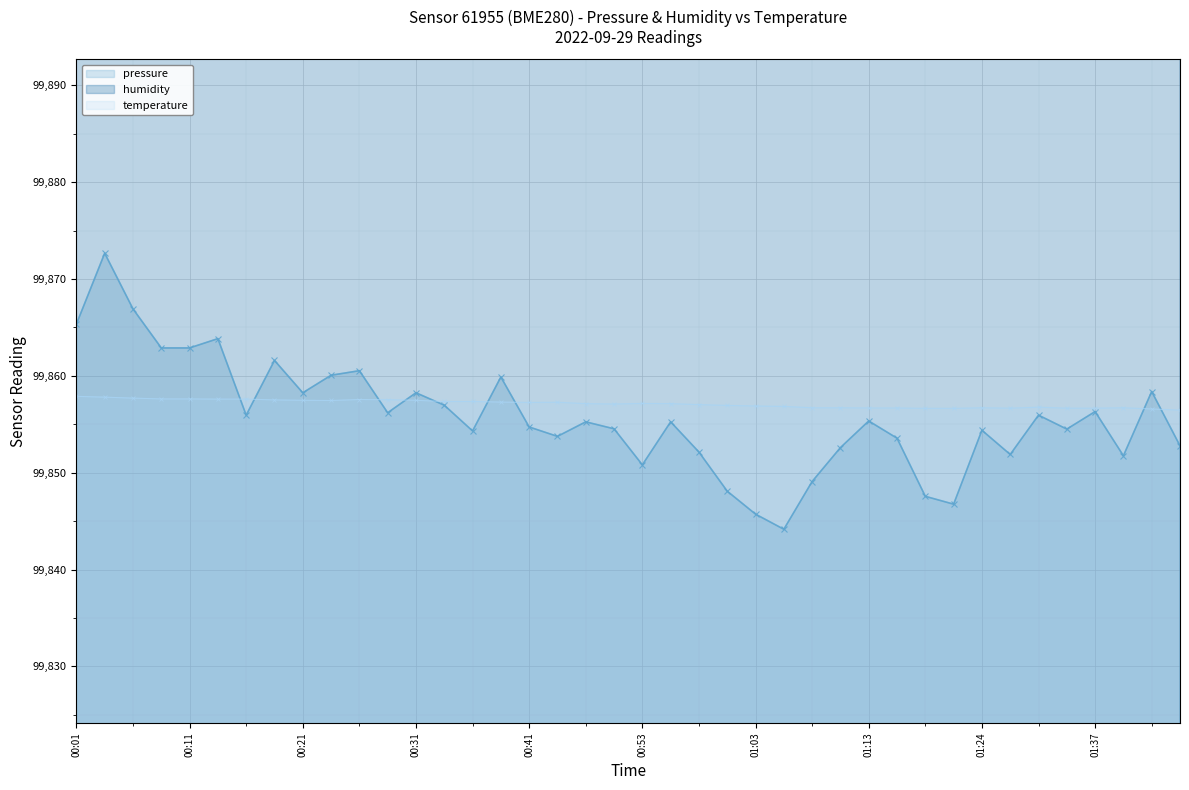

Rank the categories by pressure value from highest to lowest.

00:03, 00:06, 00:01, 00:13, 00:08, 00:11, 00:18, 00:26, 00:23, 00:38, 01:43, 00:21, 00:31, 00:33, 01:37, 00:28, 00:15, 01:29, 01:13, 00:48, 00:56, 00:41, 00:51, 01:35, 01:24, 00:36, 00:43, 01:16, 01:45, 01:11, 00:58, 01:27, 01:40, 00:53, 01:09, 01:01, 01:18, 01:21, 01:03, 01:06